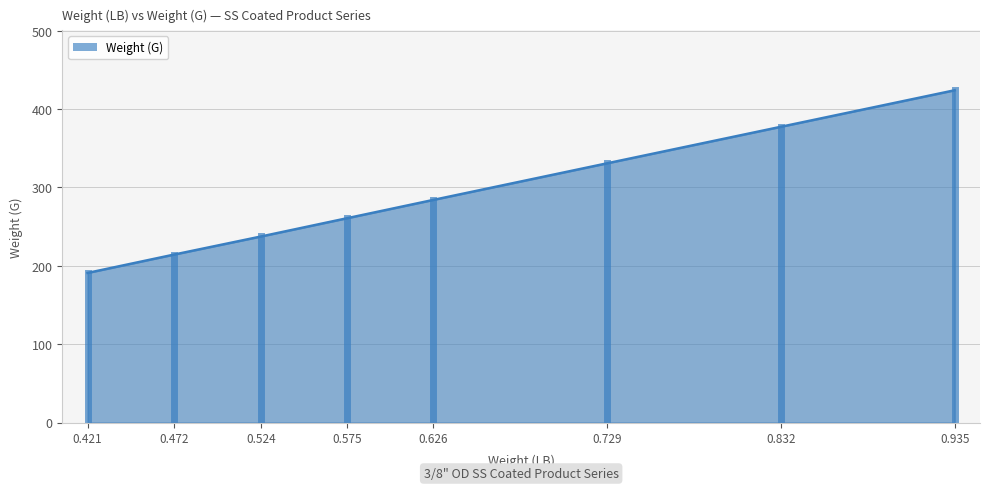

How many data points are above 284?

4